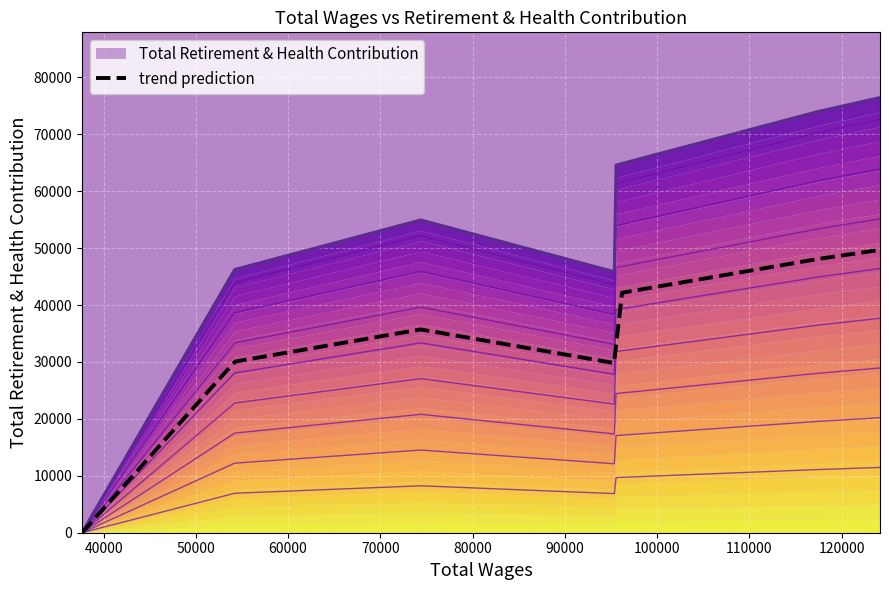

The value at 95361.0 is 73049. True or false?

False